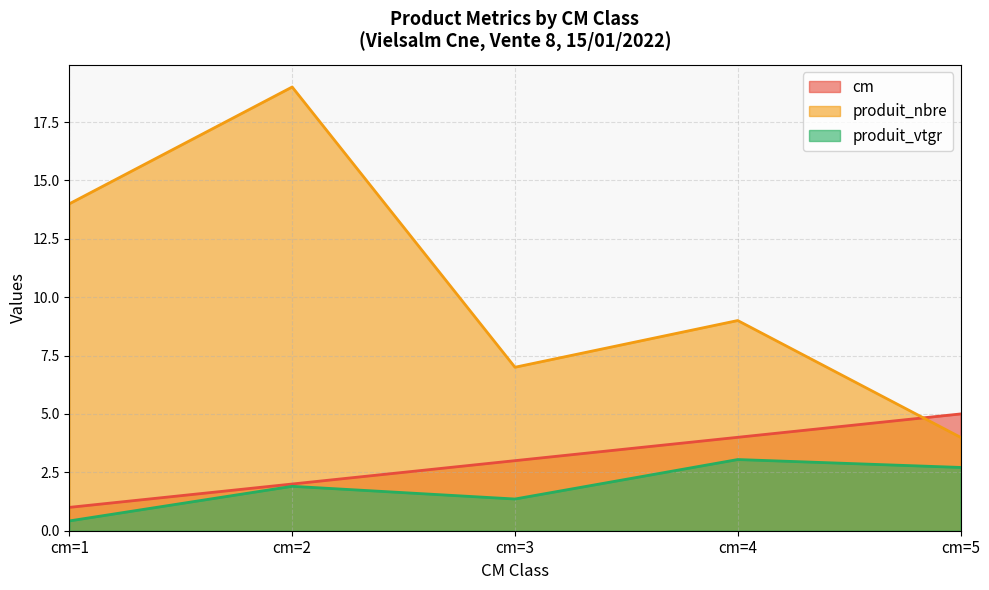

Rank the series at cm=2 from highest to lowest value.

produit_nbre, cm, produit_vtgr